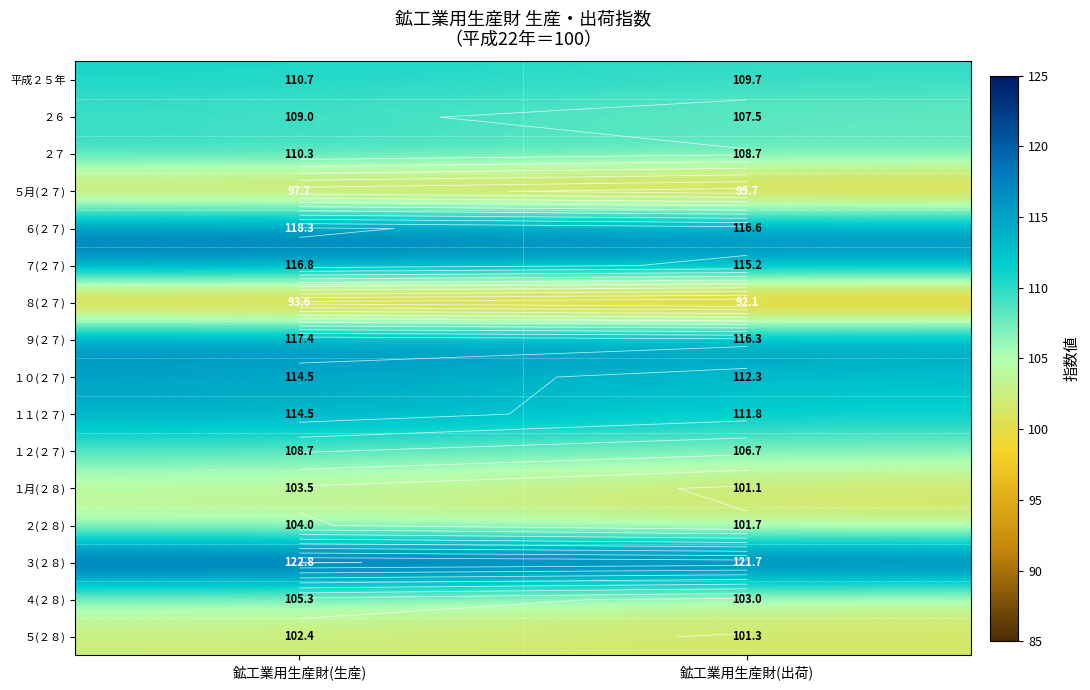

The value of ６(２７) at 鉱工業用生産財(出荷) is 54.4. True or false?

False